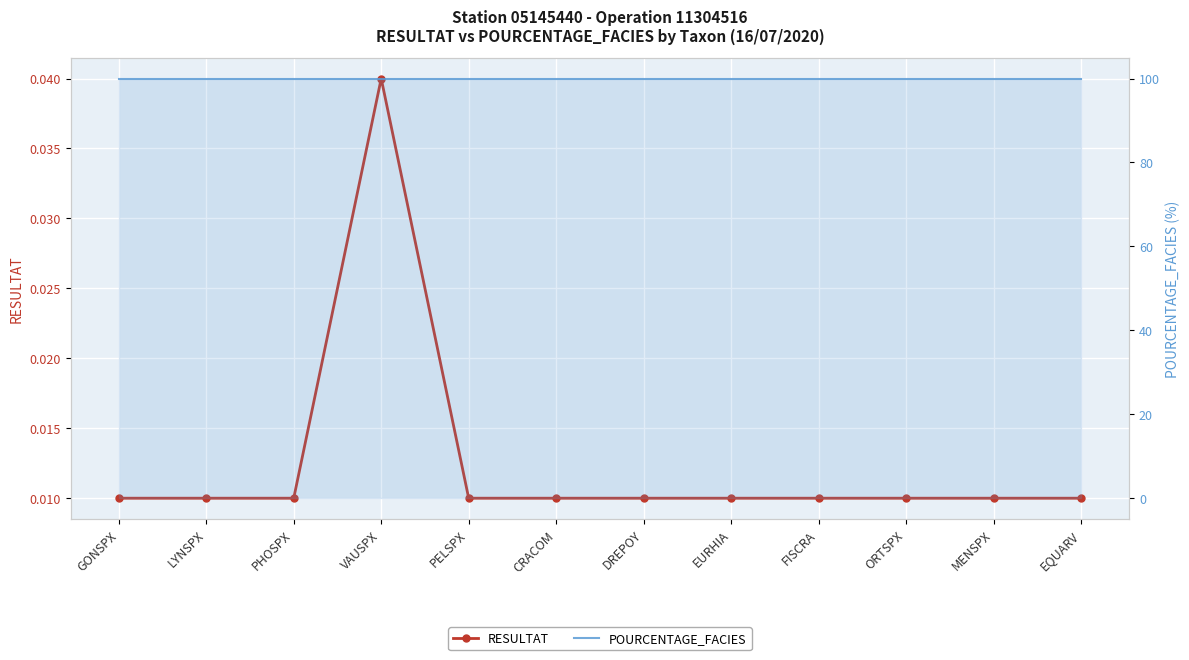

What is the label of the 2nd point from the left?

LYNSPX